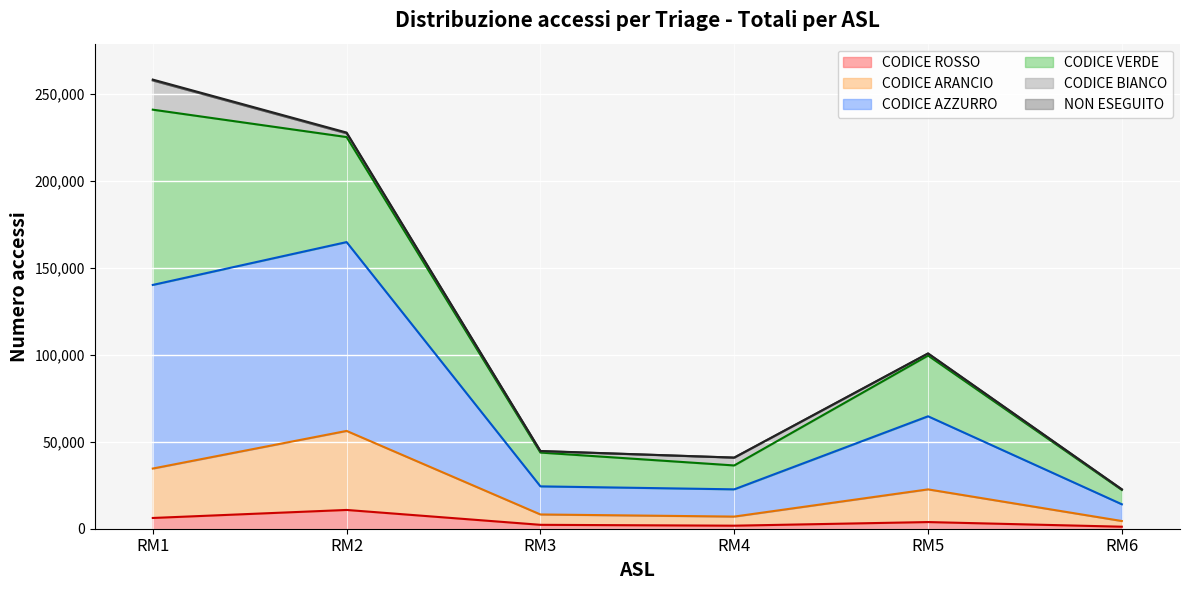

True or false: NON ESEGUITO and CODICE ARANCIO intersect in this chart.

False